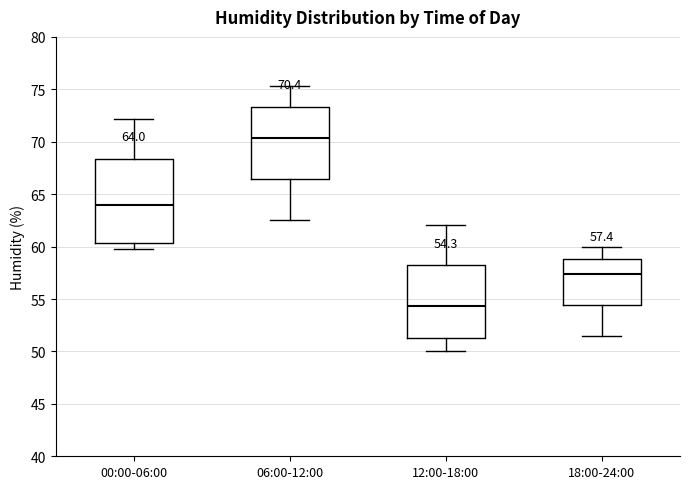

Which box is the tallest, from its lower edge to its upper edge?

00:00-06:00